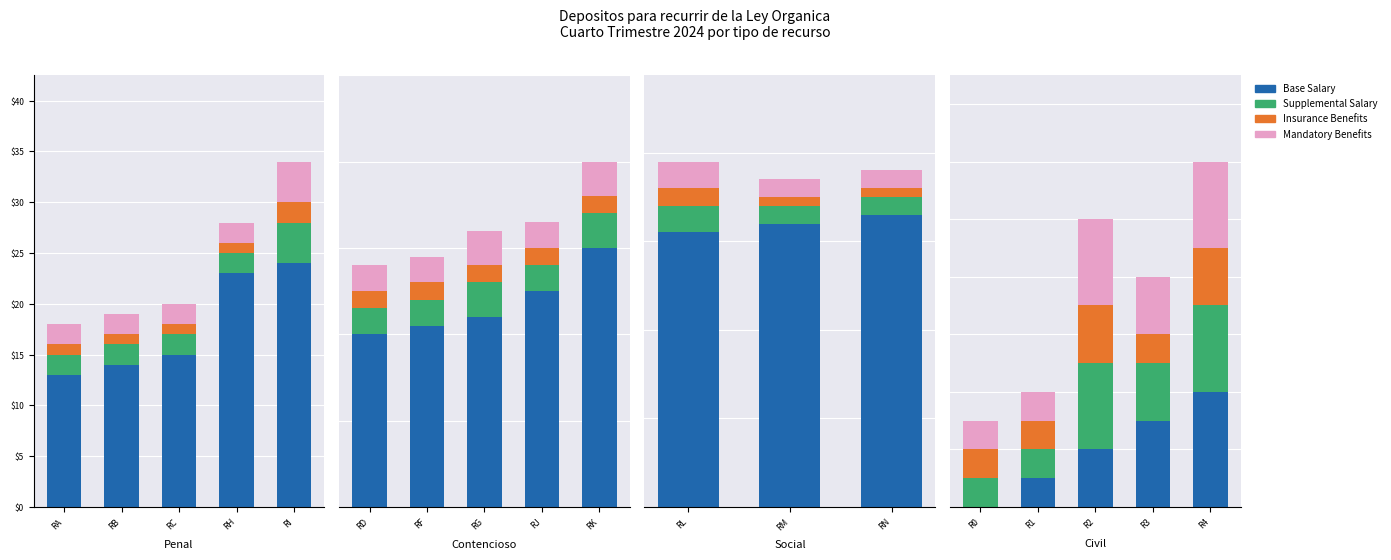

List the series in order of their peak value, lowest first.

Insurance Benefits, Supplemental Salary, Mandatory Benefits, Base Salary